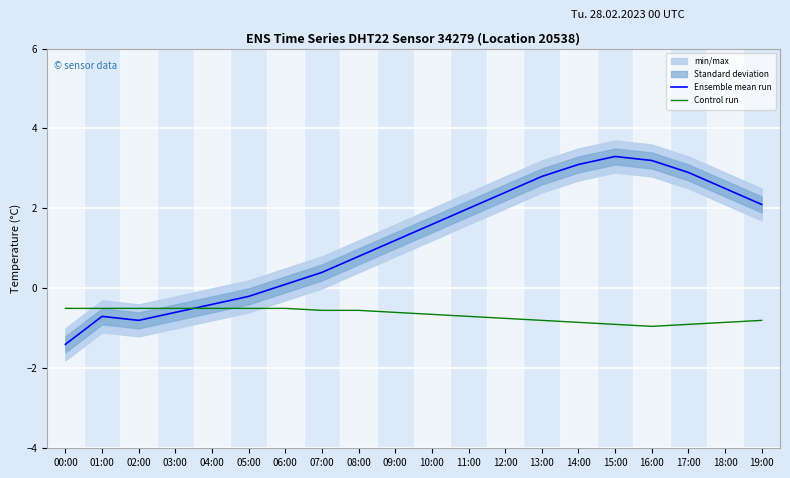

Between 02:00 and 08:00, which series saw the biggest shift?

Ensemble mean run